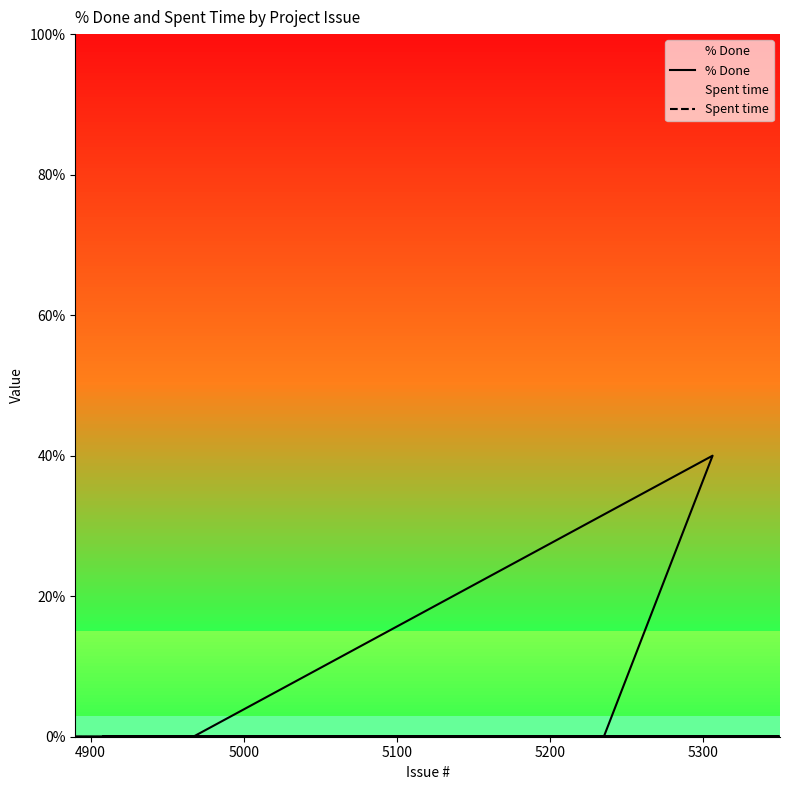

Is this an area chart (filled region under the line)?

No